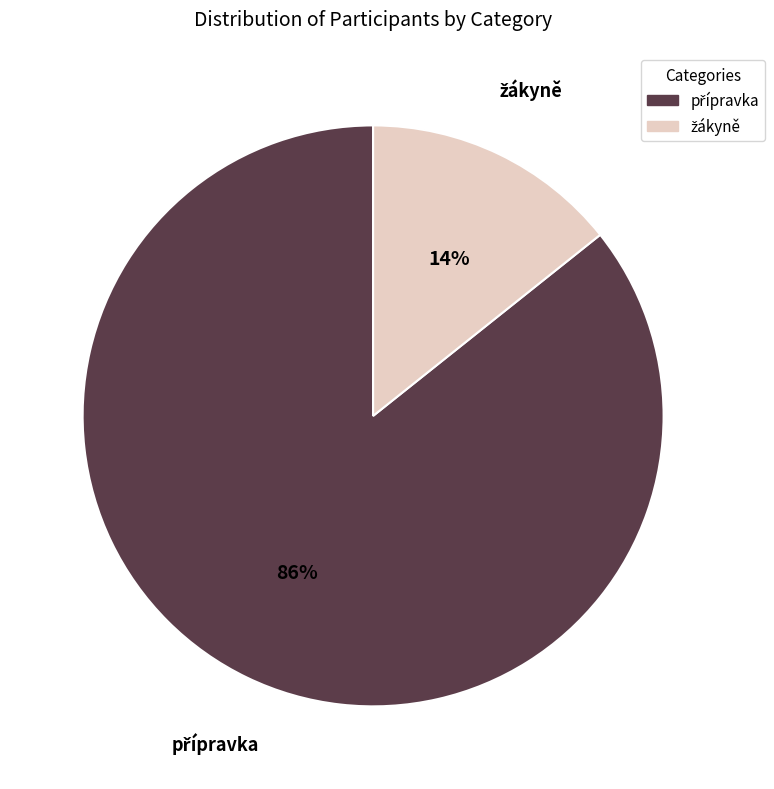

Does any single category account for the majority?

Yes